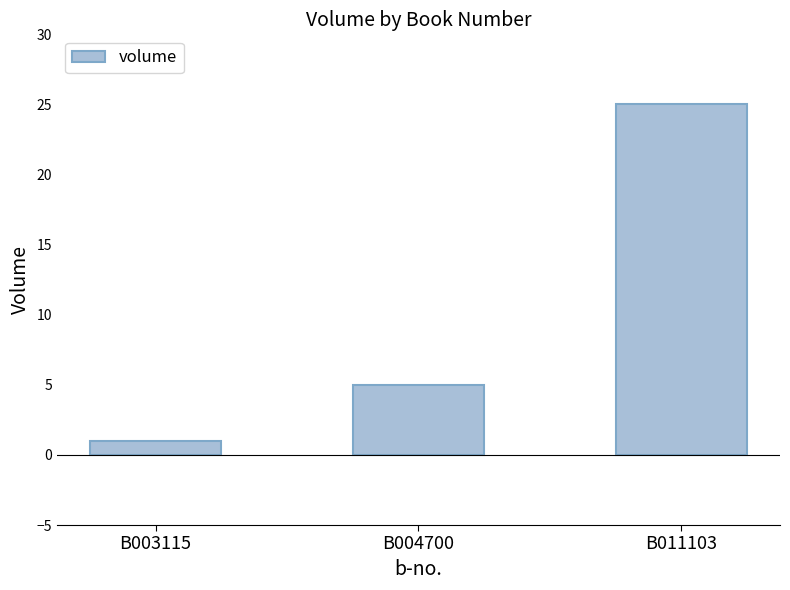

At which category does the chart reach its peak across all series?

B011103